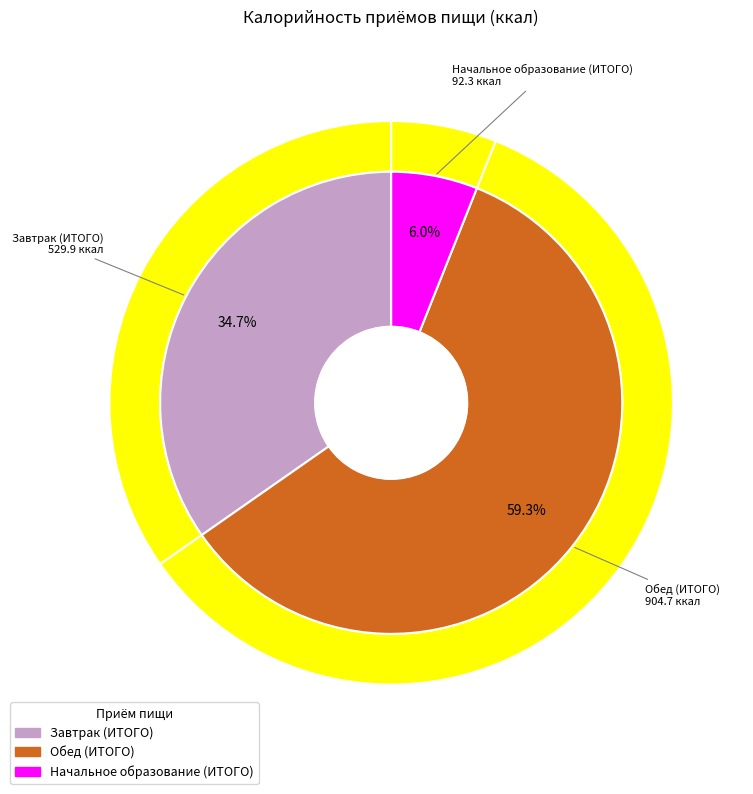

True or false: Завтрак (ИТОГО) accounts for 35% of the total.

True